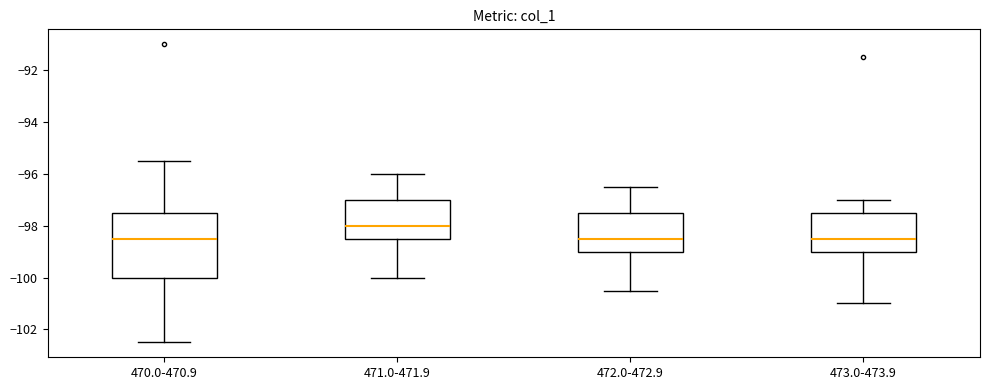

Comparing the boxes themselves (not the whiskers), which one is the tallest?

470.0-470.9